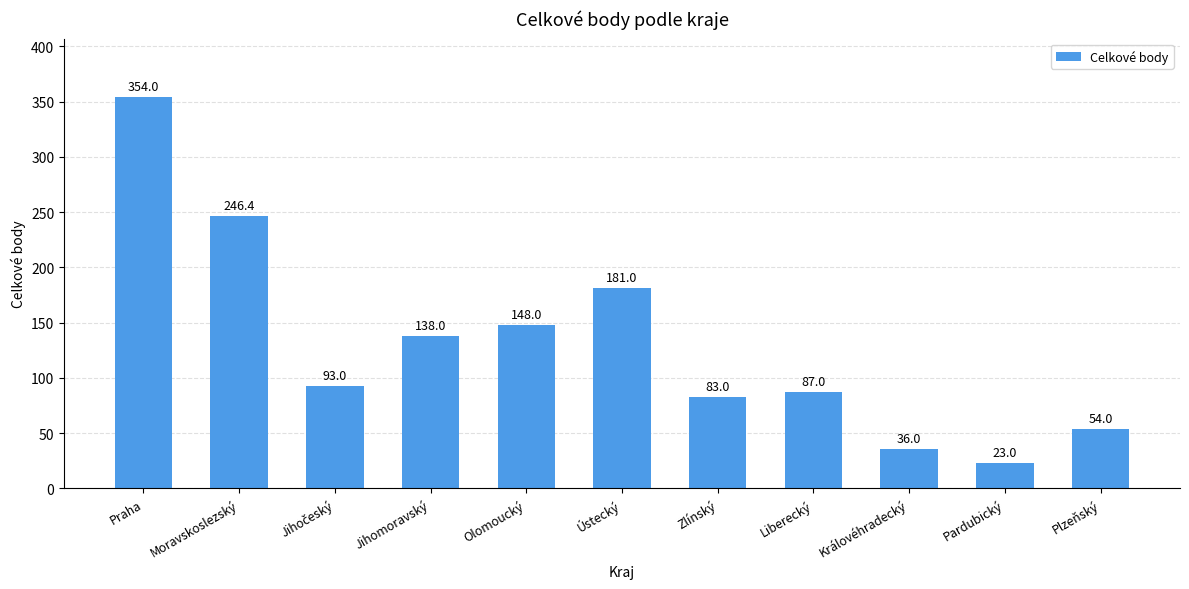

What is the smallest value displayed?

23.0